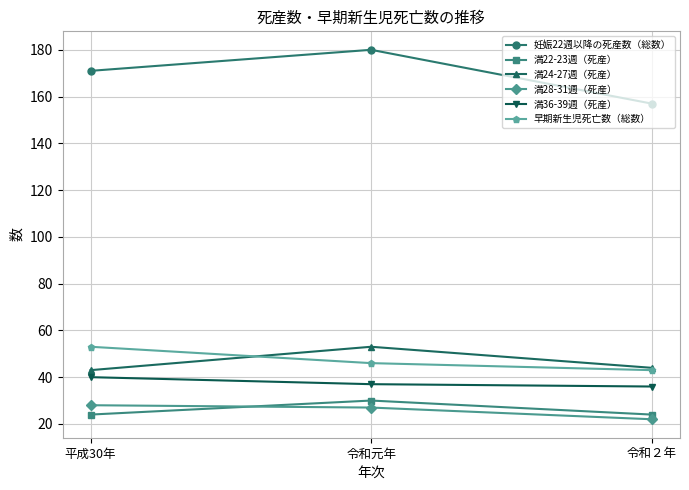

Which series has the largest range (max minus min)?

妊娠22週以降の死産数（総数）